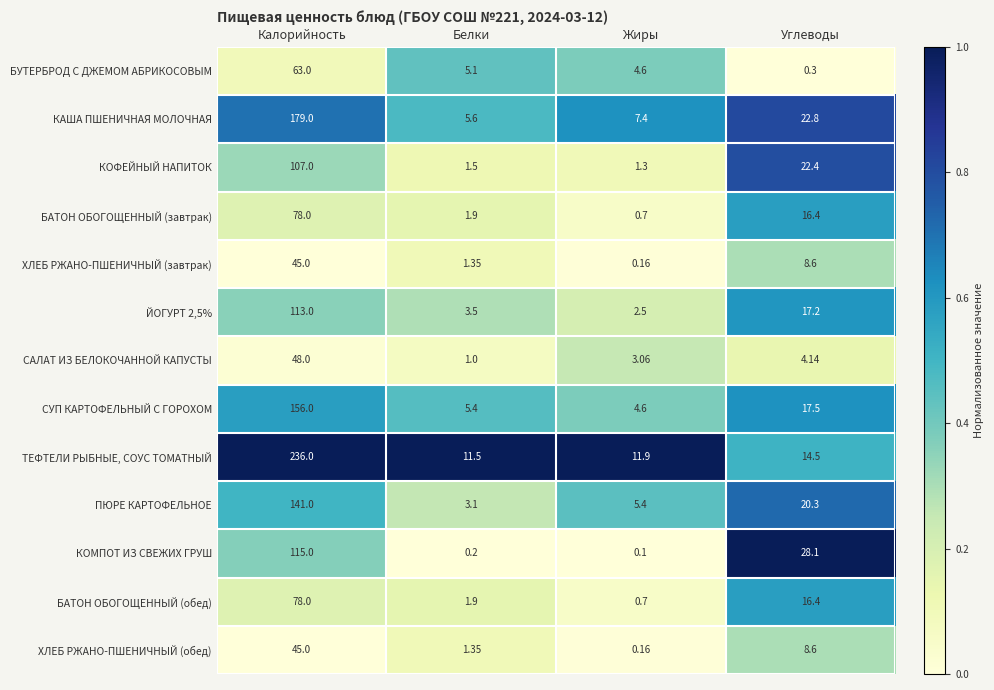

How many data points does each series have?

4